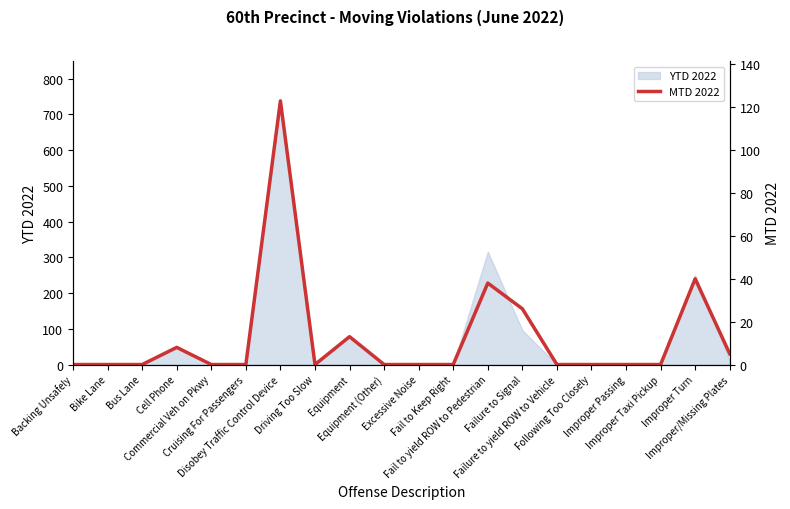

True or false: the data has more than 2 interior local peaks.

True